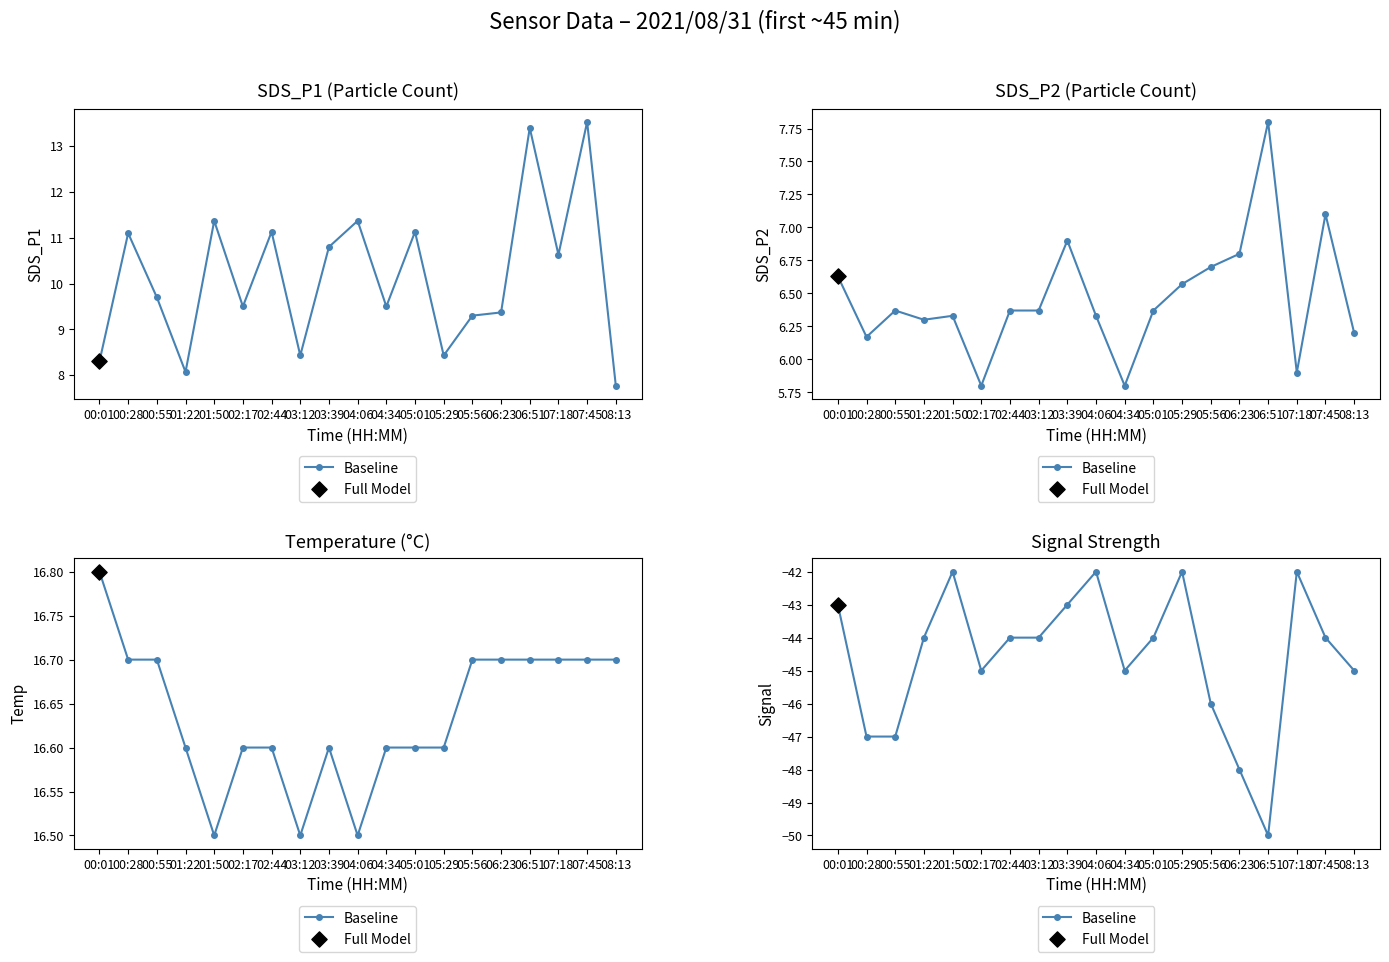

What is the change in value from 02:44 to 08:13?

-1